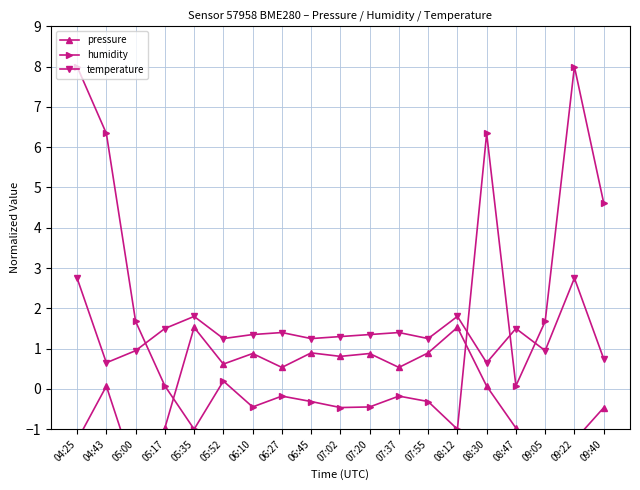

Rank the series by their average value, from highest to lowest.

humidity, temperature, pressure